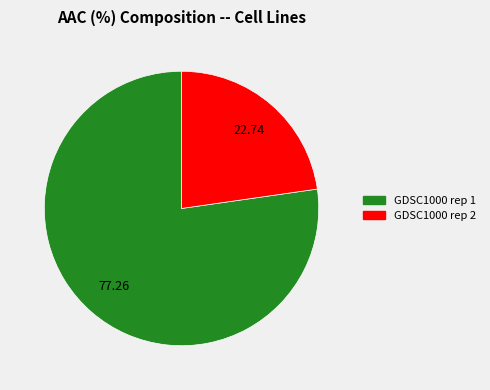

Is there any slice that represents more than half of the pie?

Yes